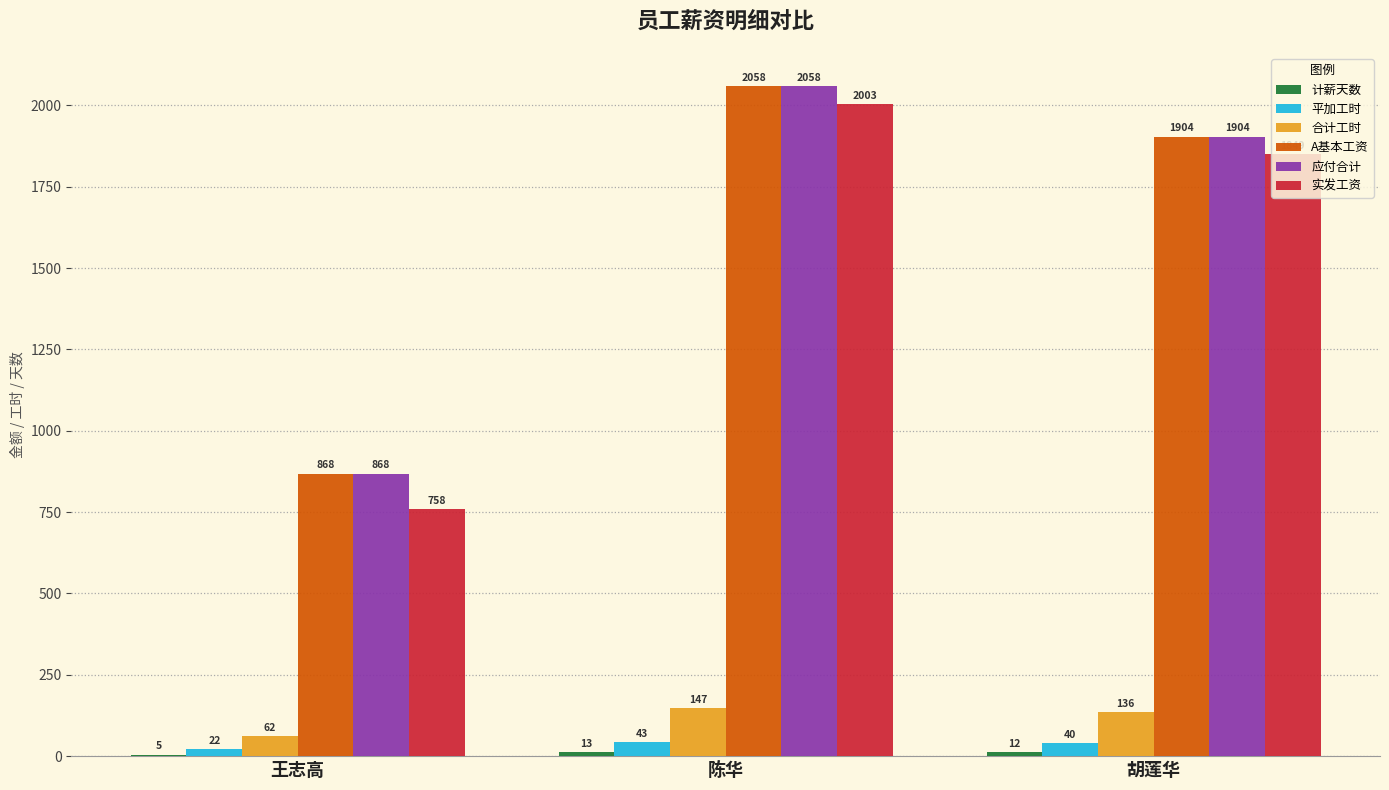

Count the number of data series in this chart.

6